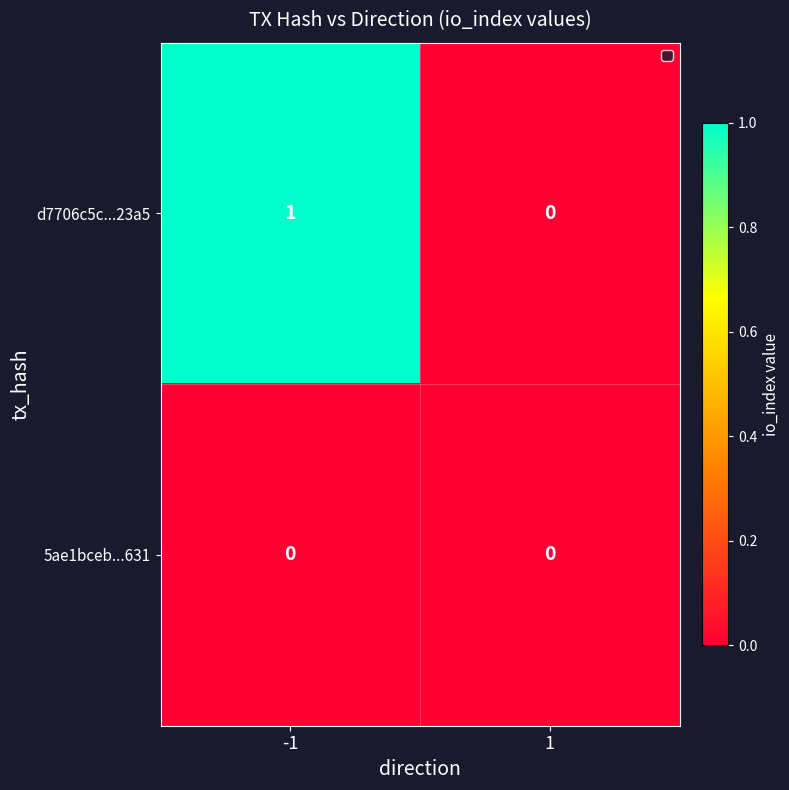

Between -1 and 1, which series saw the biggest shift?

d7706c5c...23a5